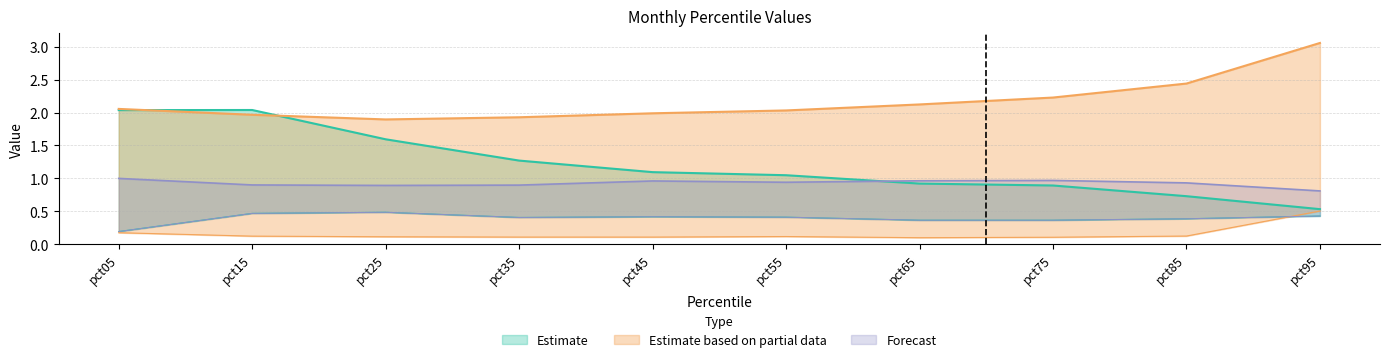

What is the smallest value displayed?

0.1